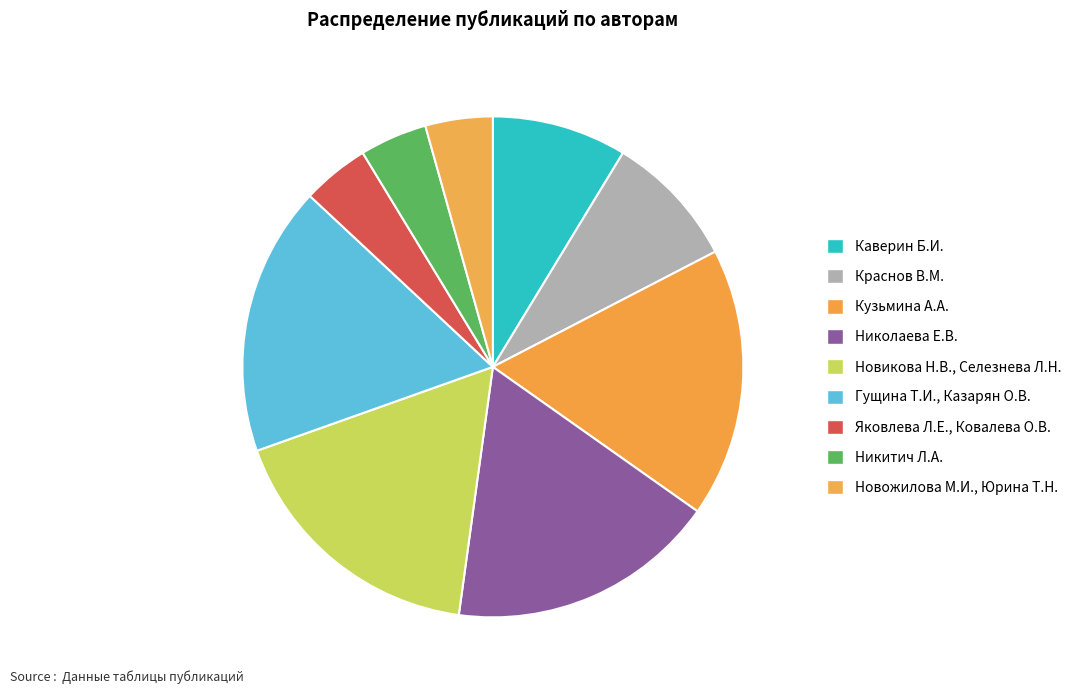

To the nearest percent, what is the combined percentage of Каверин Б.И. and Краснов В.М.?

17%